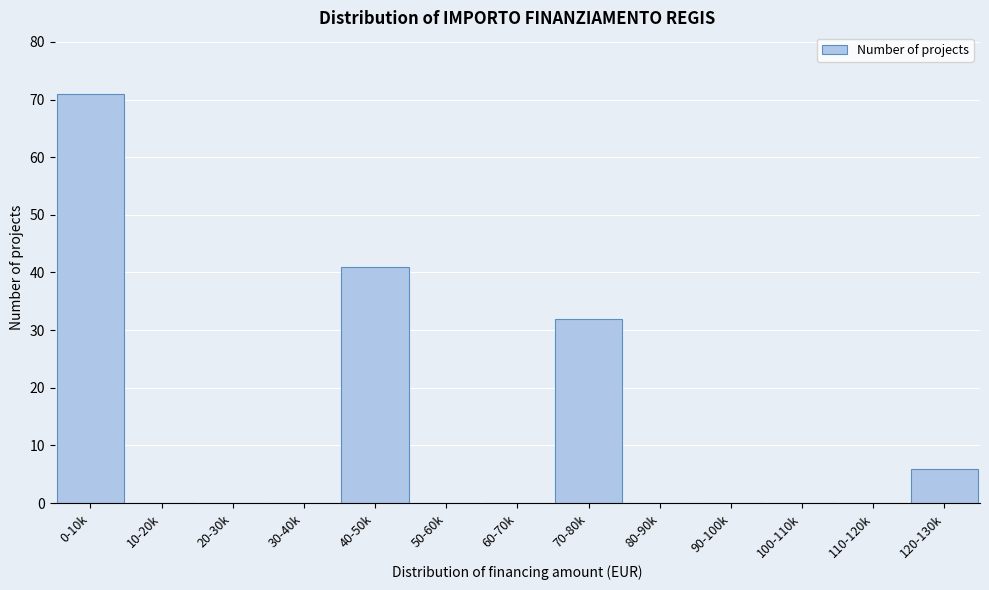

Reading left to right, what are all the values shown in this chart?

0-10k=71	10-20k=0	20-30k=0	30-40k=0	40-50k=41	50-60k=0	60-70k=0	70-80k=32	80-90k=0	90-100k=0	100-110k=0	110-120k=0	120-130k=6